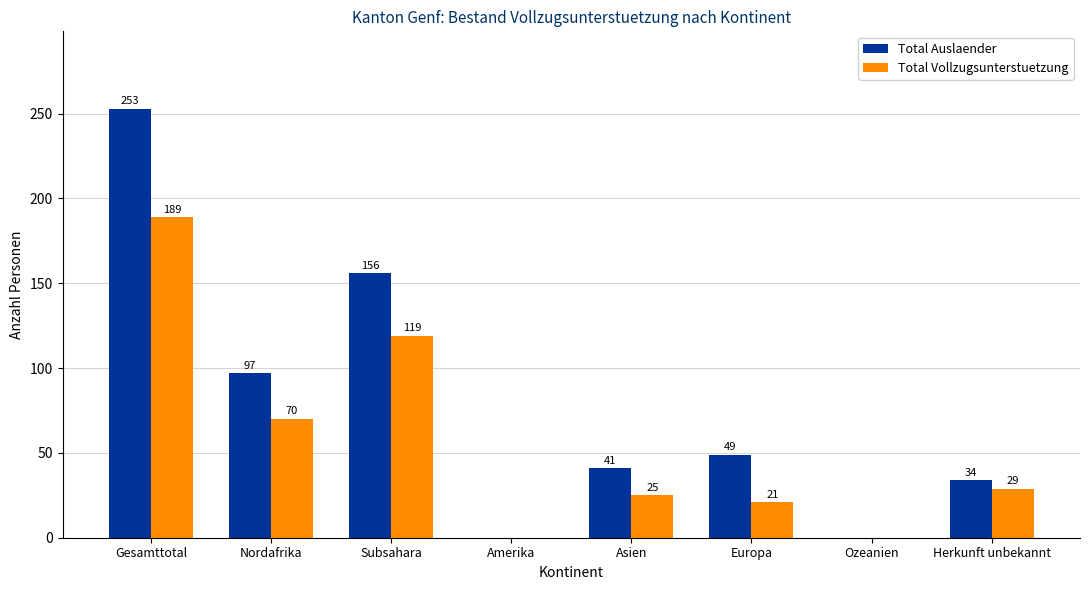

Where does the Total Vollzugsunterstuetzung series first go above 29?

Gesamttotal